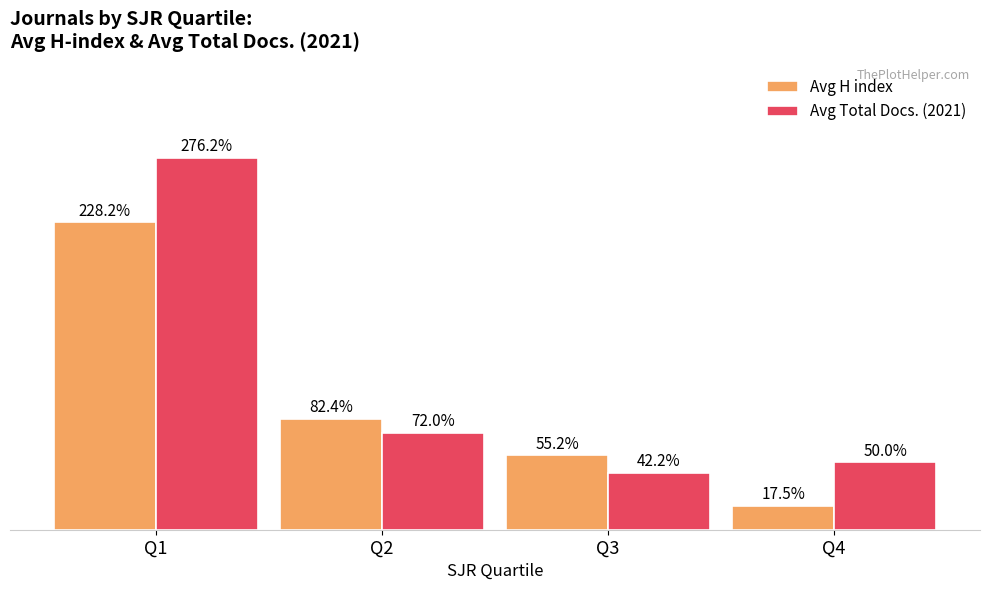

What are all the series names shown in the legend?

Avg H index, Avg Total Docs. (2021)